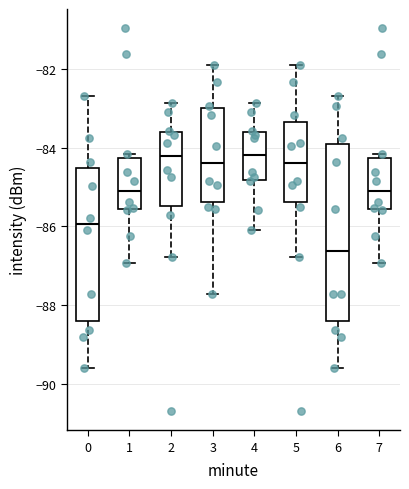

Comparing the boxes themselves (not the whiskers), which one is the tallest?

6